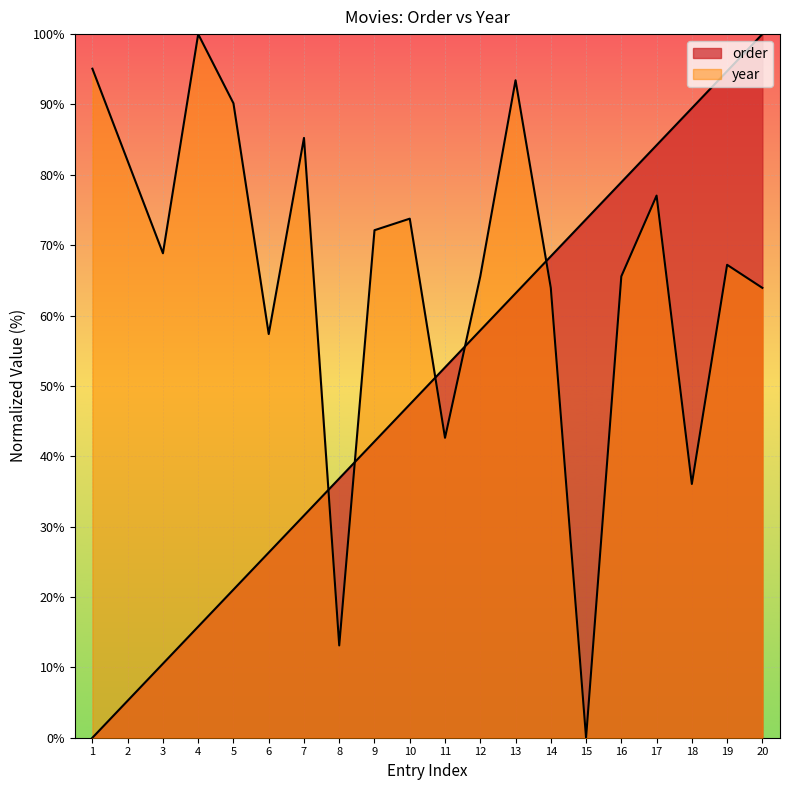

True or false: order has more than 2 points higher than both neighbors.

False